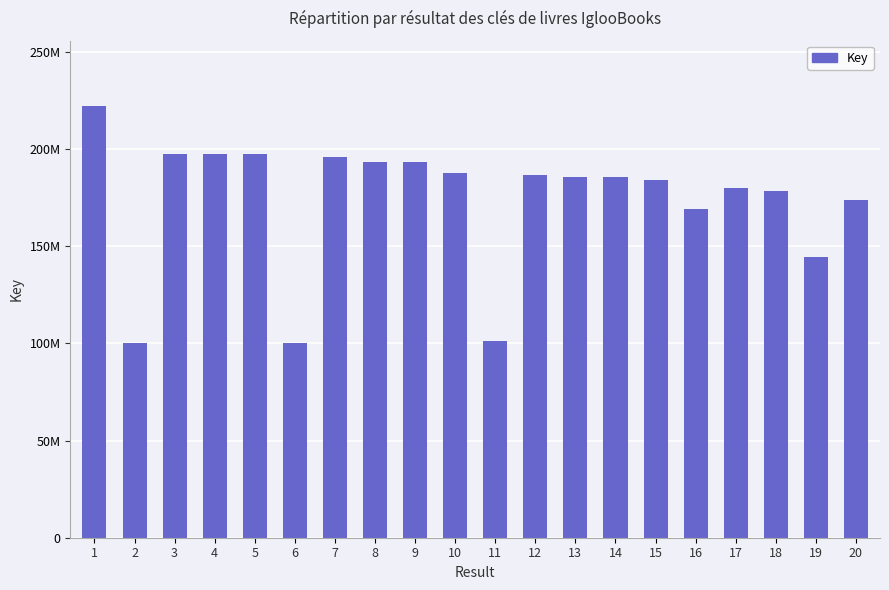

Which label corresponds to the largest value in the chart?

1